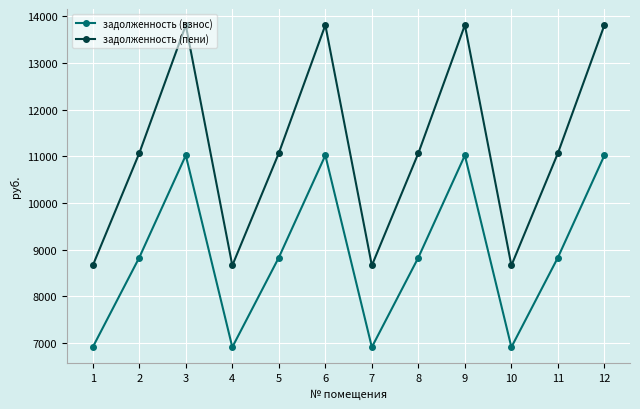

How many data points does each series have?

12